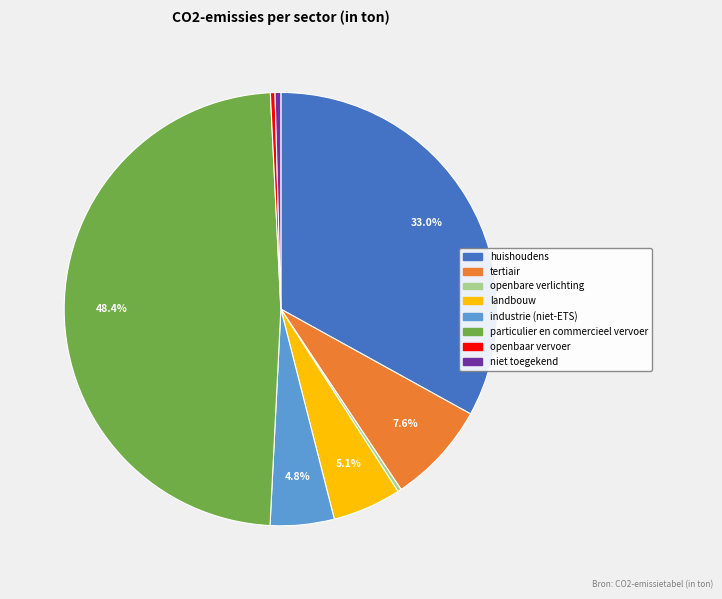

Which has a higher value, industrie (niet-ETS) or openbaar vervoer?

industrie (niet-ETS)